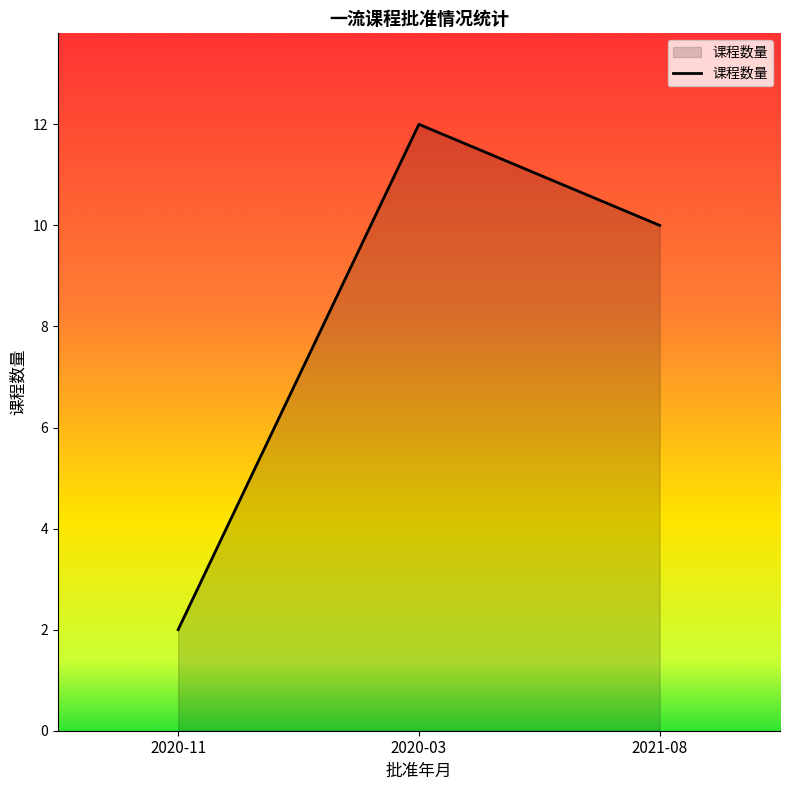

What value does the data have at 2020-03, to the nearest 5?

10